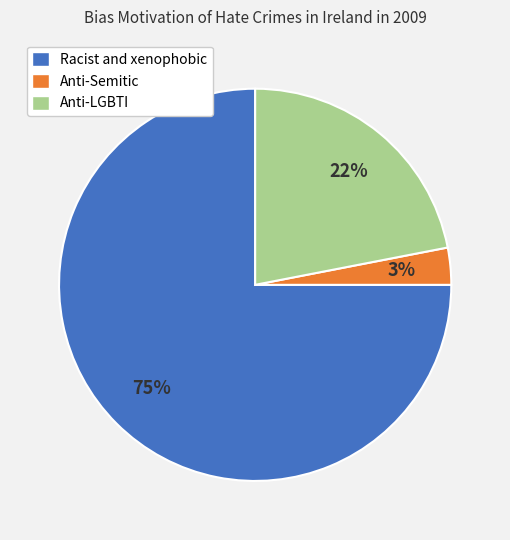

What is the largest slice in the pie chart?

Racist and xenophobic